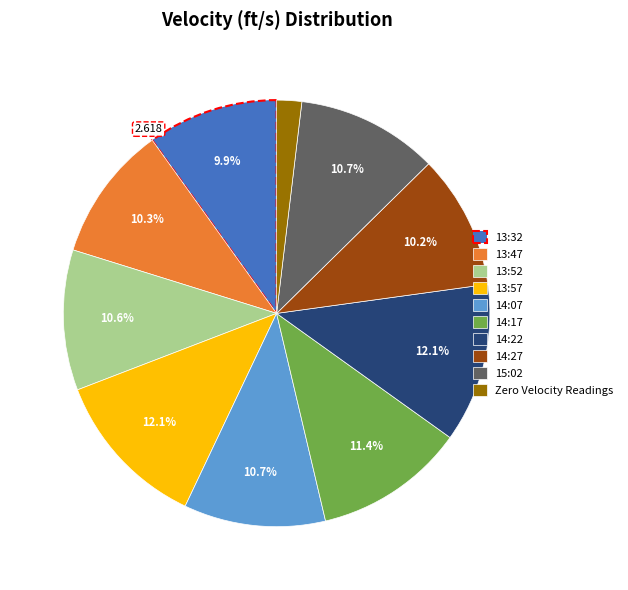

Combined, do 13:47 and 14:27 account for over 50%?

No